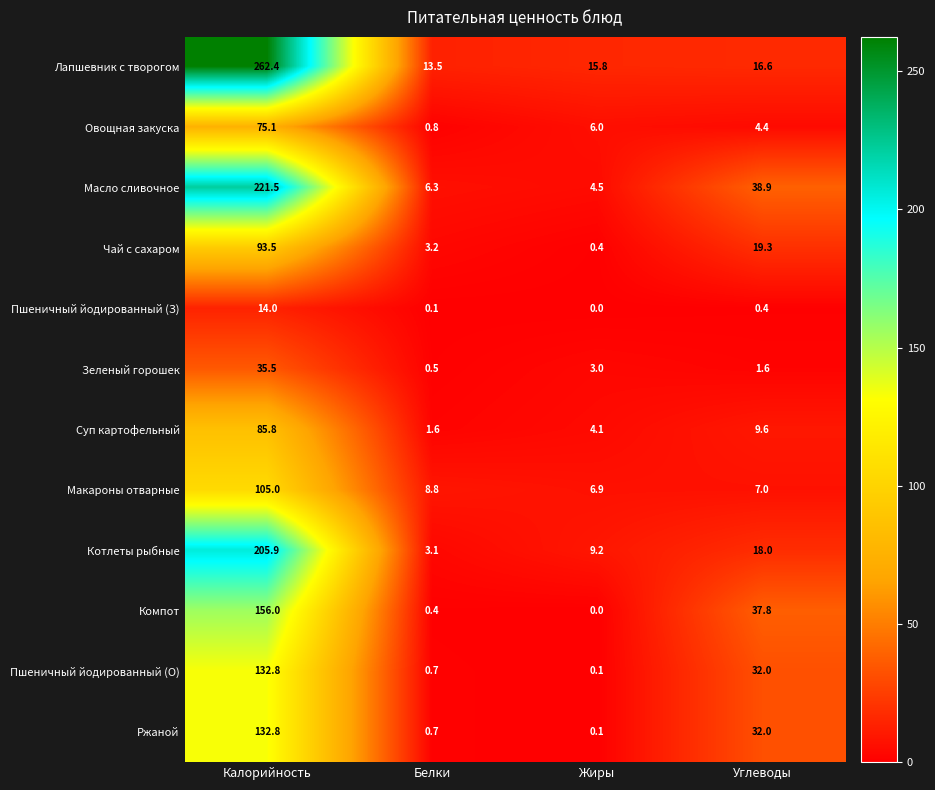

Which series has the widest spread of values?

Лапшевник с творогом